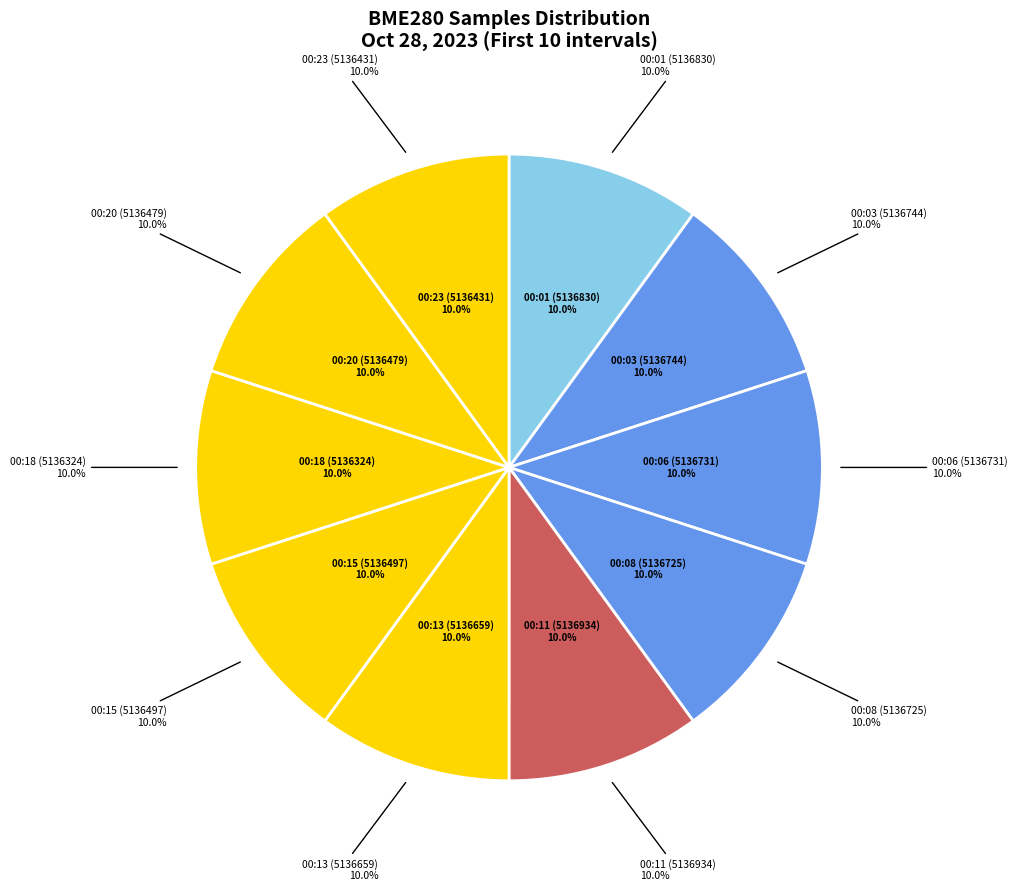

What percentage is the Min=27 (Samples~5136431) slice, to the nearest percent?

10%